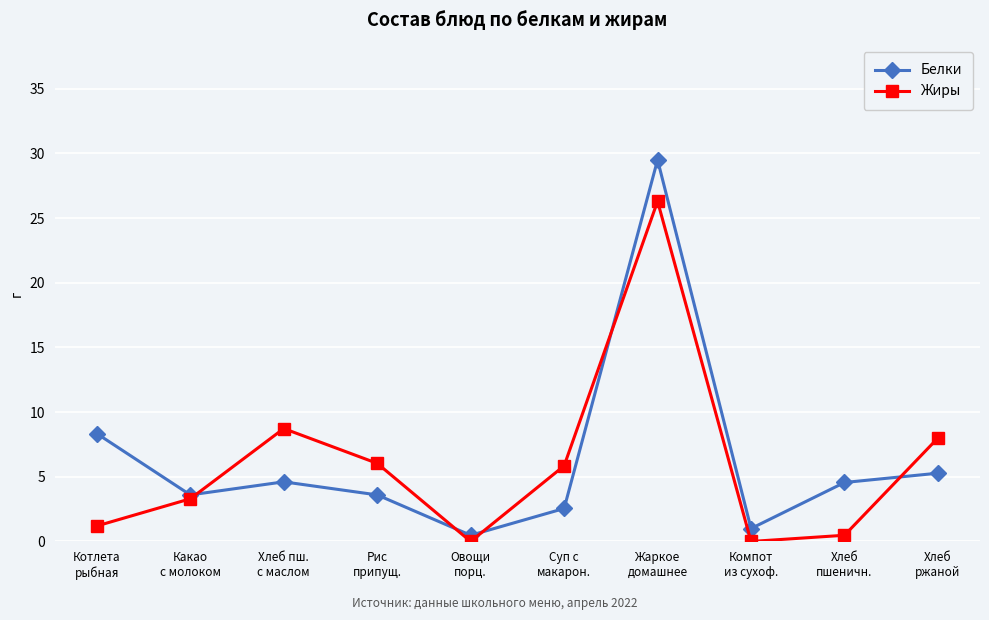

How many data points in Жиры are less than 5?

5